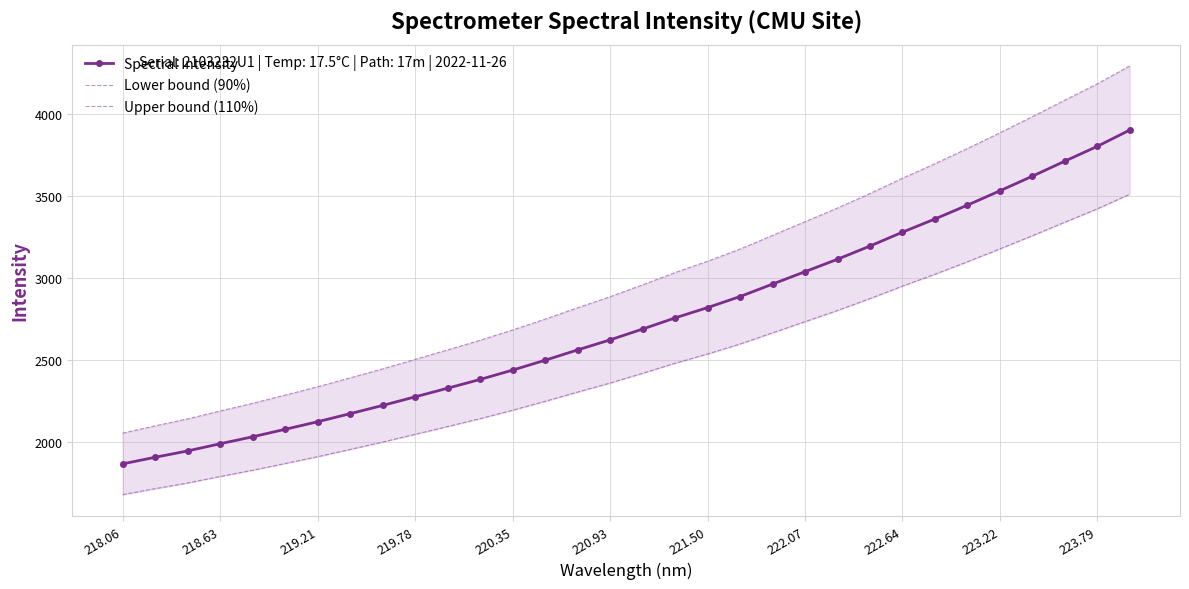

How many lines are shown in the chart?

3